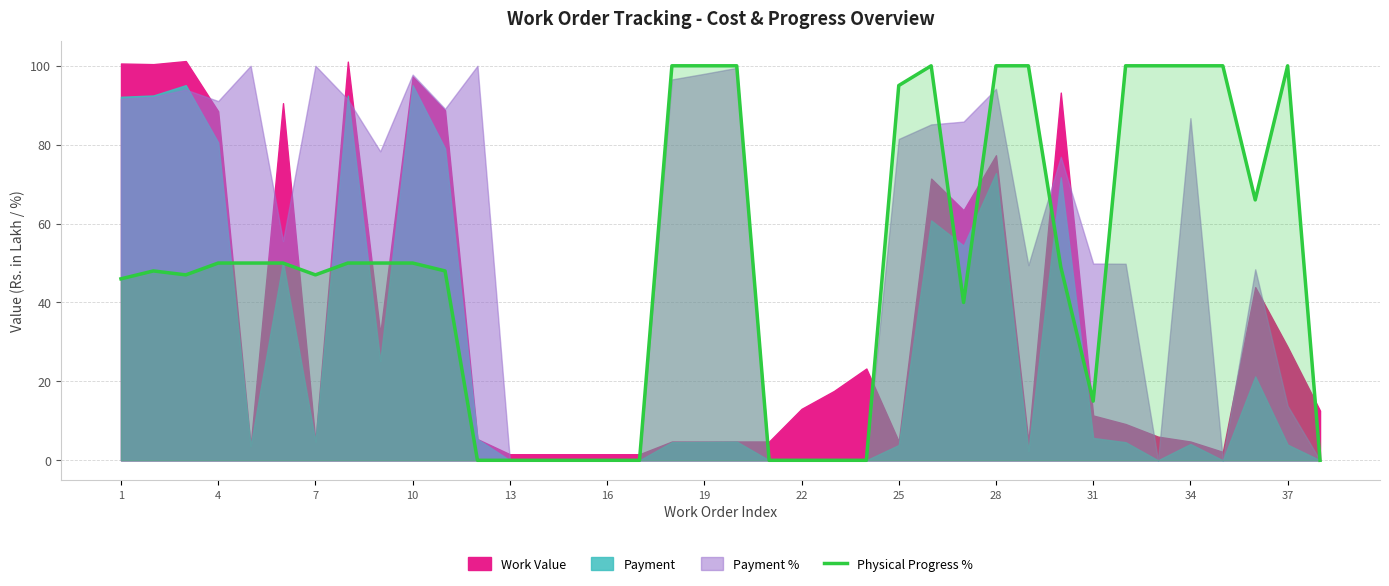

What is the maximum value for Physical Progress %?

100